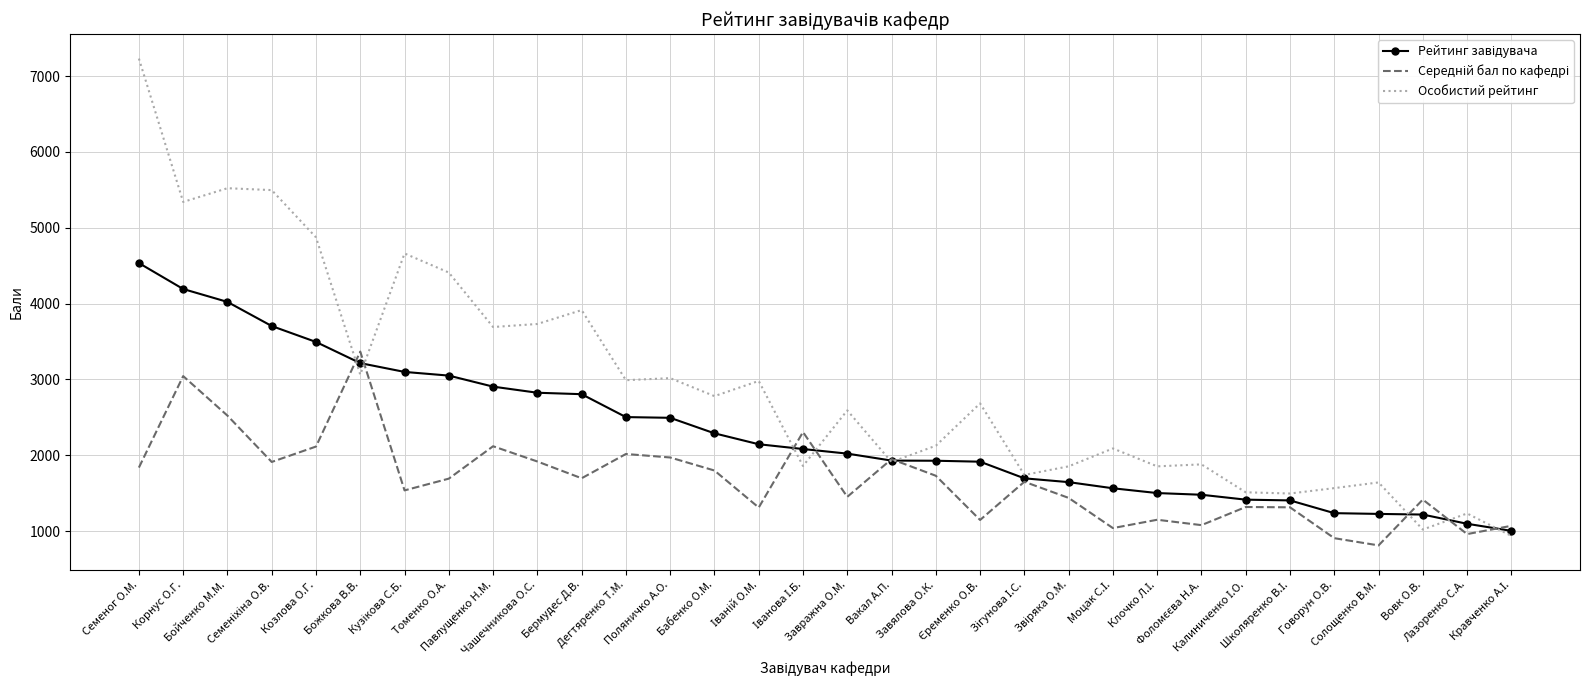

Which series has the largest range (max minus min)?

Особистий рейтинг